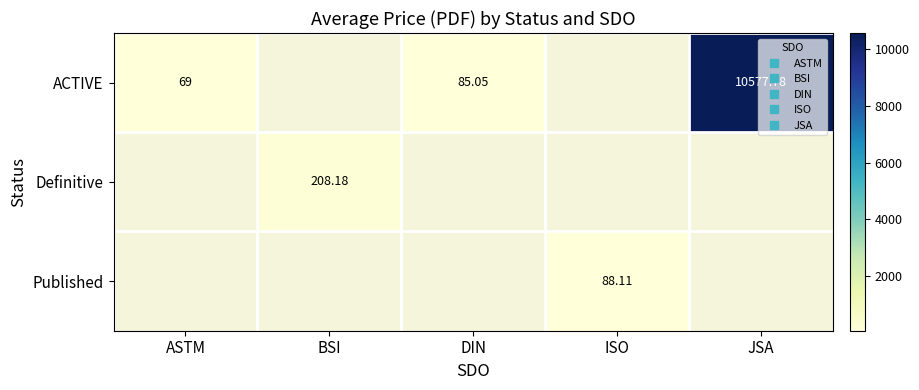

Rank the series by their maximum value, from highest to lowest.

ACTIVE, Definitive, Published